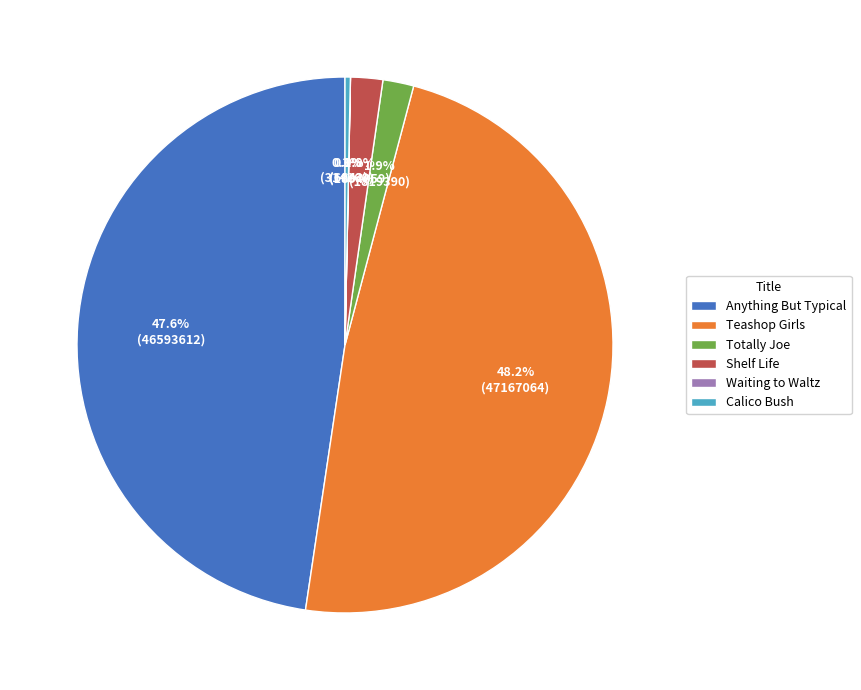

Approximately how many times larger is the value at Shelf Life compared to Calico Bush?

6.0